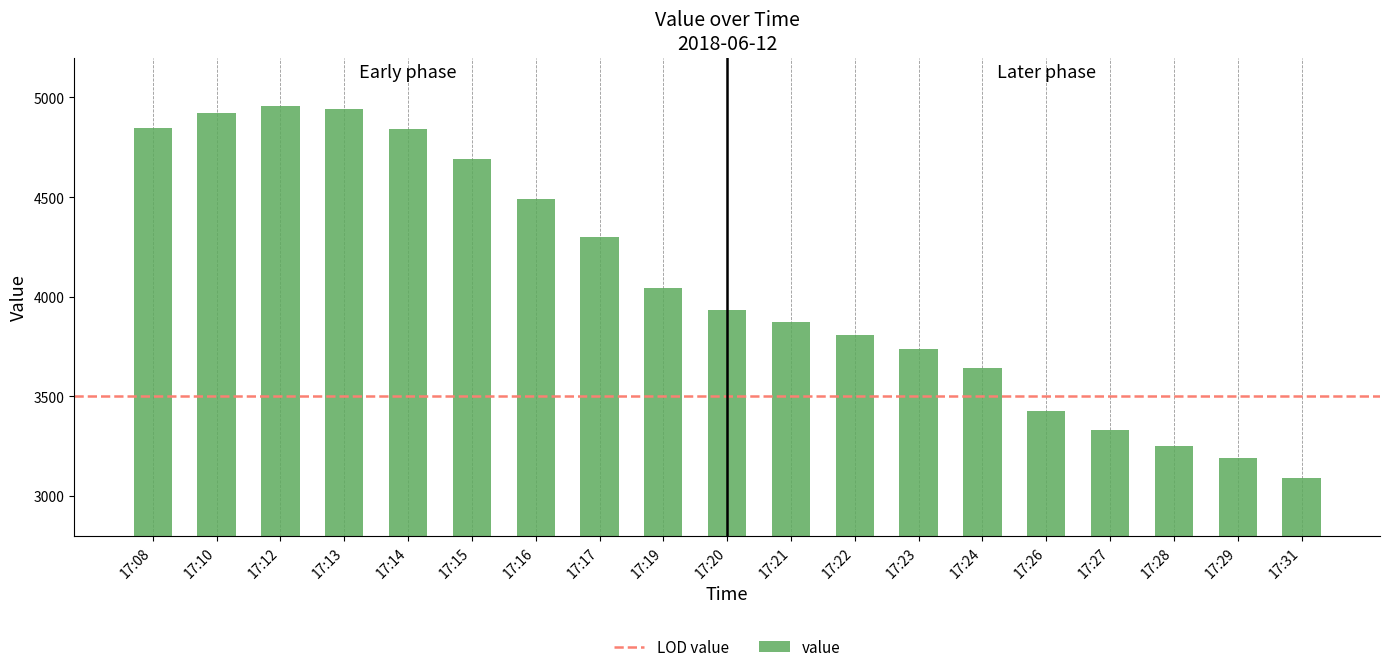

What is the minimum value shown in the chart?

3092